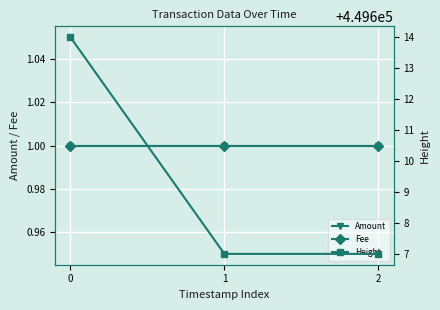

Is this an area chart (filled region under the line)?

No